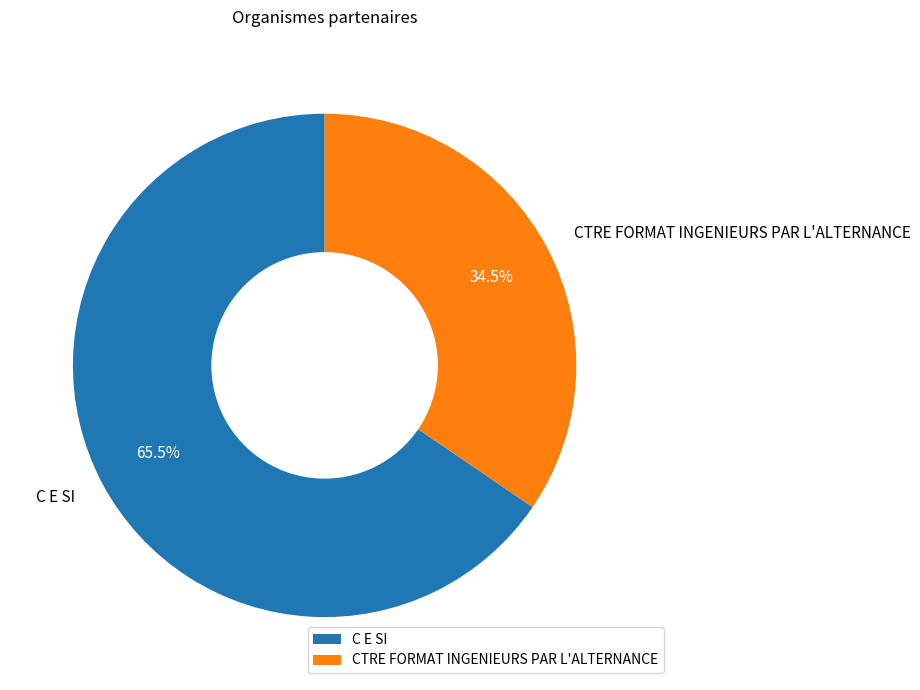

To the nearest percent, what is the average slice percentage?

50%